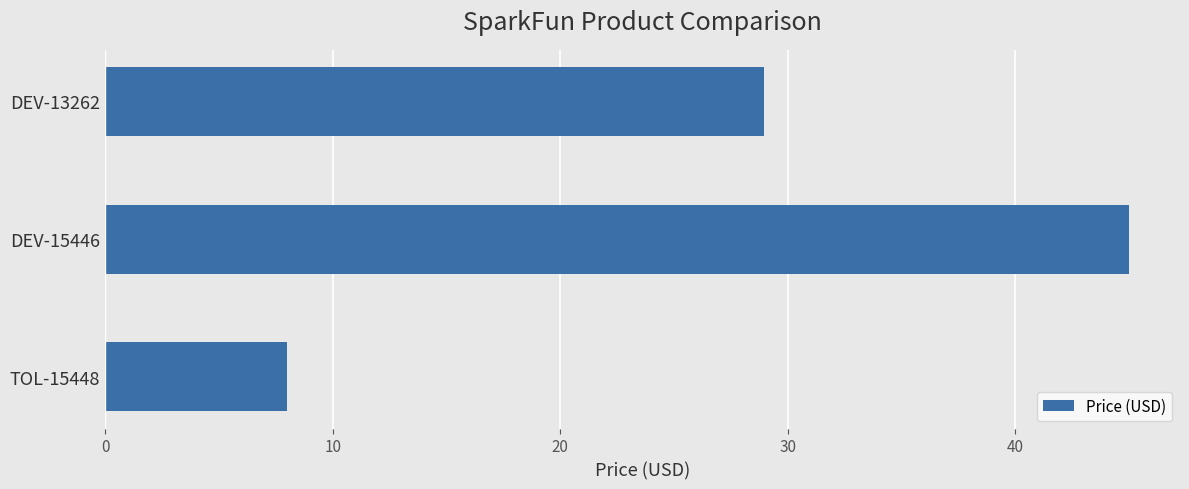

What is the sum of all values?

82.0